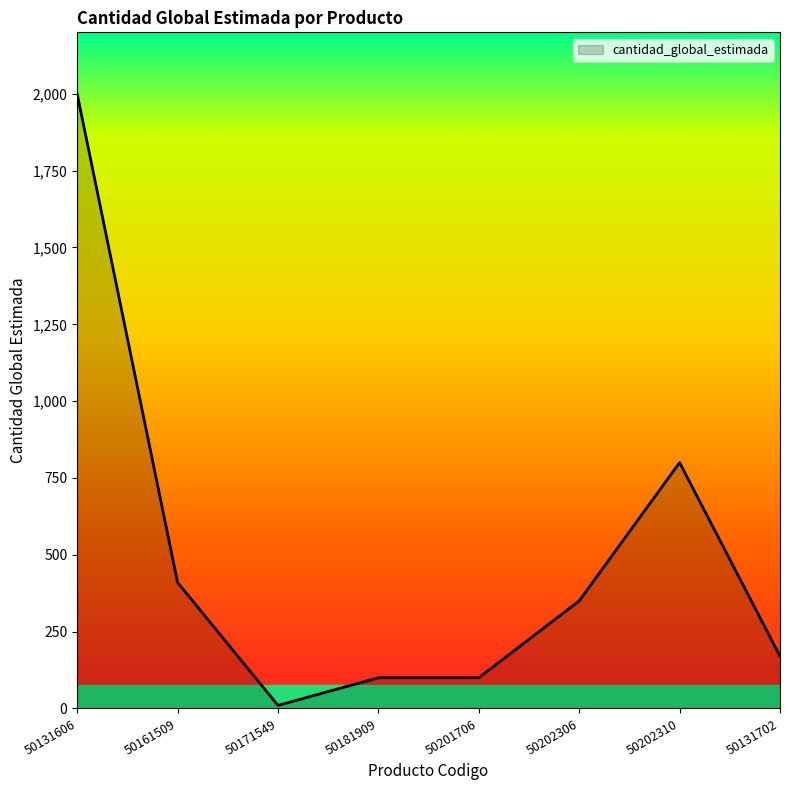

How many lines are shown in the chart?

1